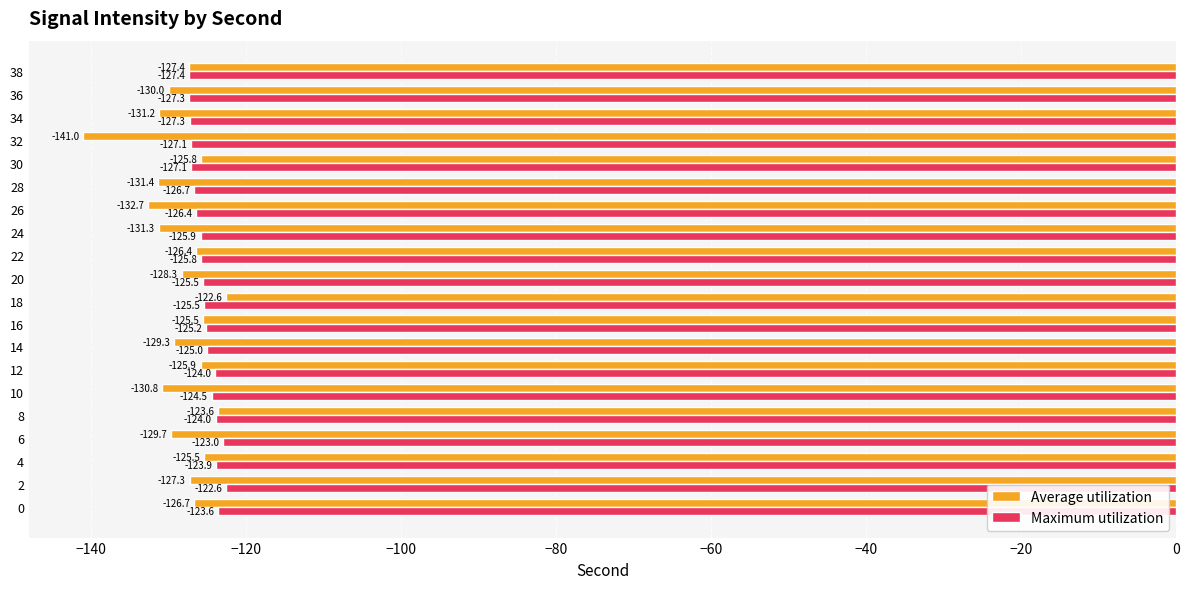

What is the difference between the second highest and minimum values in the Maximum utilization series?

4.4